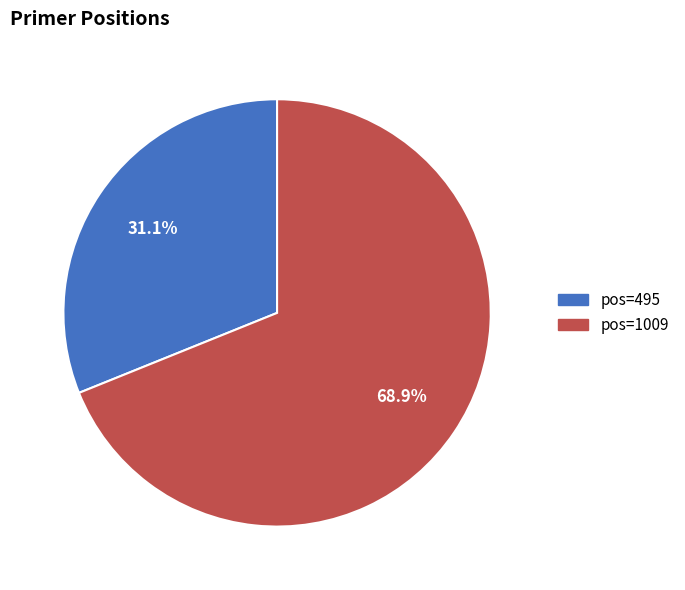

What is the majority slice?

pos=1009